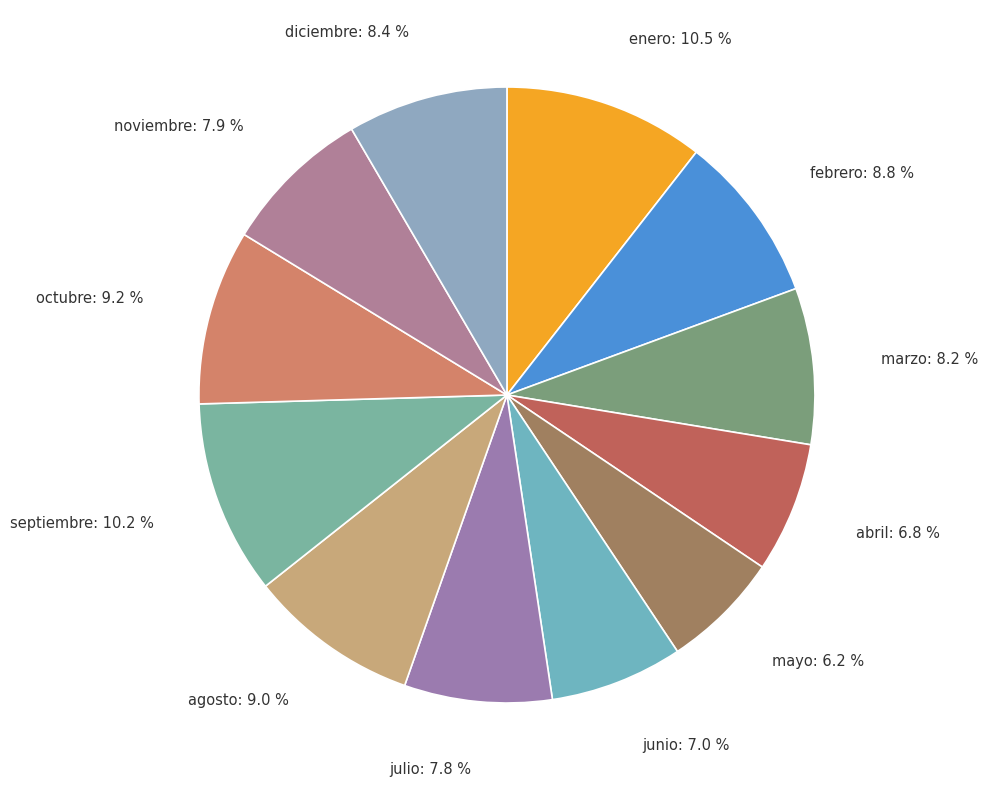

Is it true that enero is 22% of the pie?

False